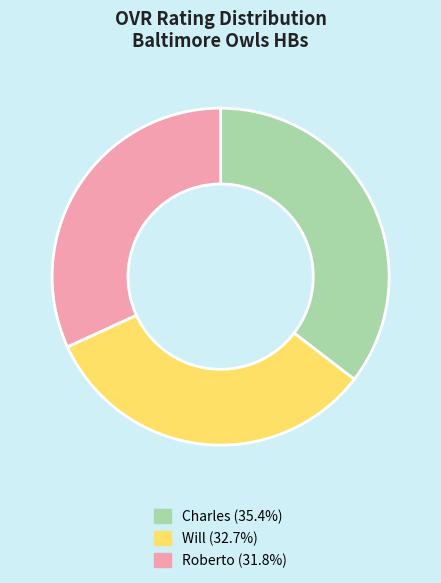

Does Charles represent more than half of the total?

No